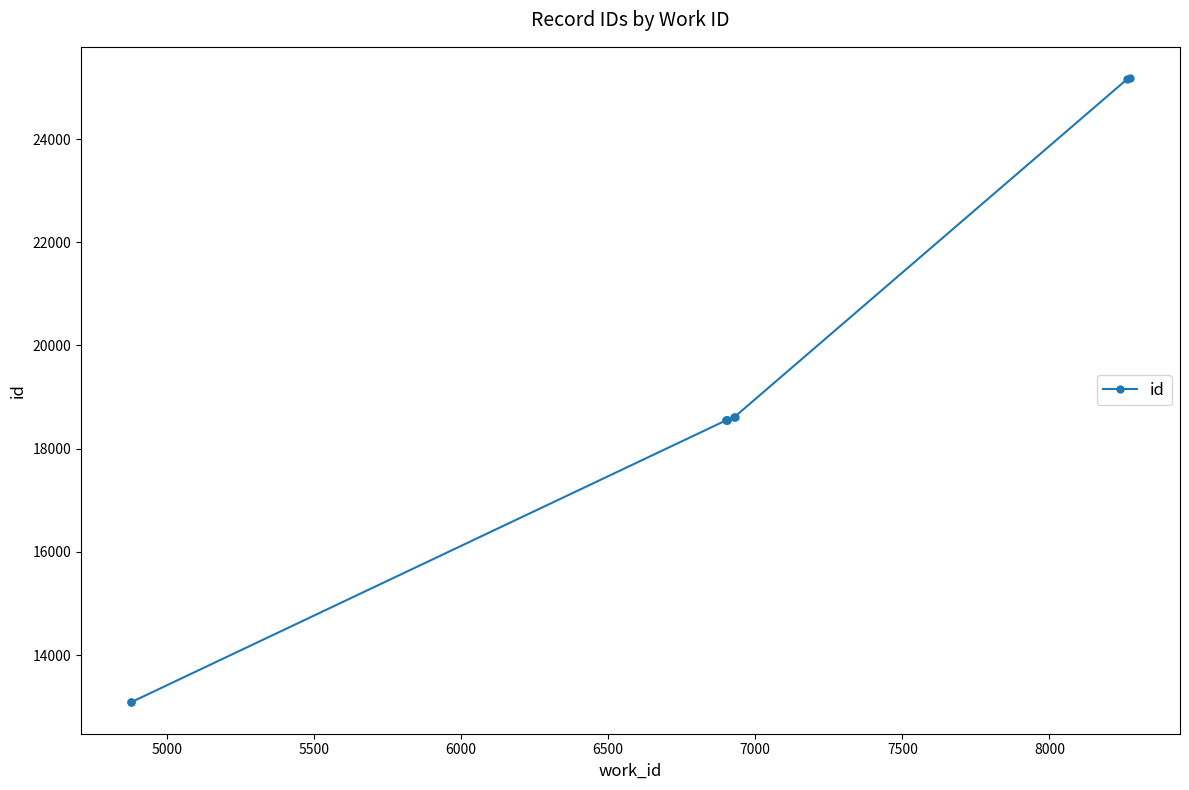

Does the chart display data point markers on the line(s)?

Yes